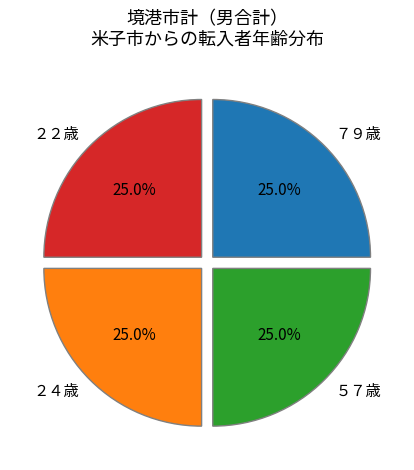

Combined, what portion of the pie is ２４歳 and ２２歳?

50.0%